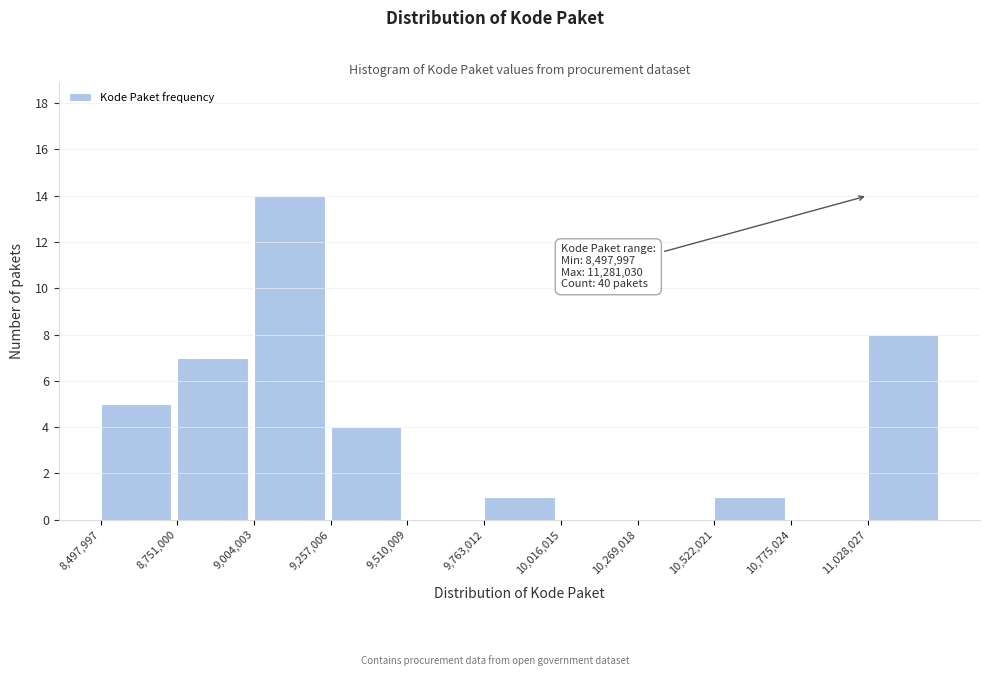

Over which range of the x-axis is the bar tallest?

9000000 to 9250000